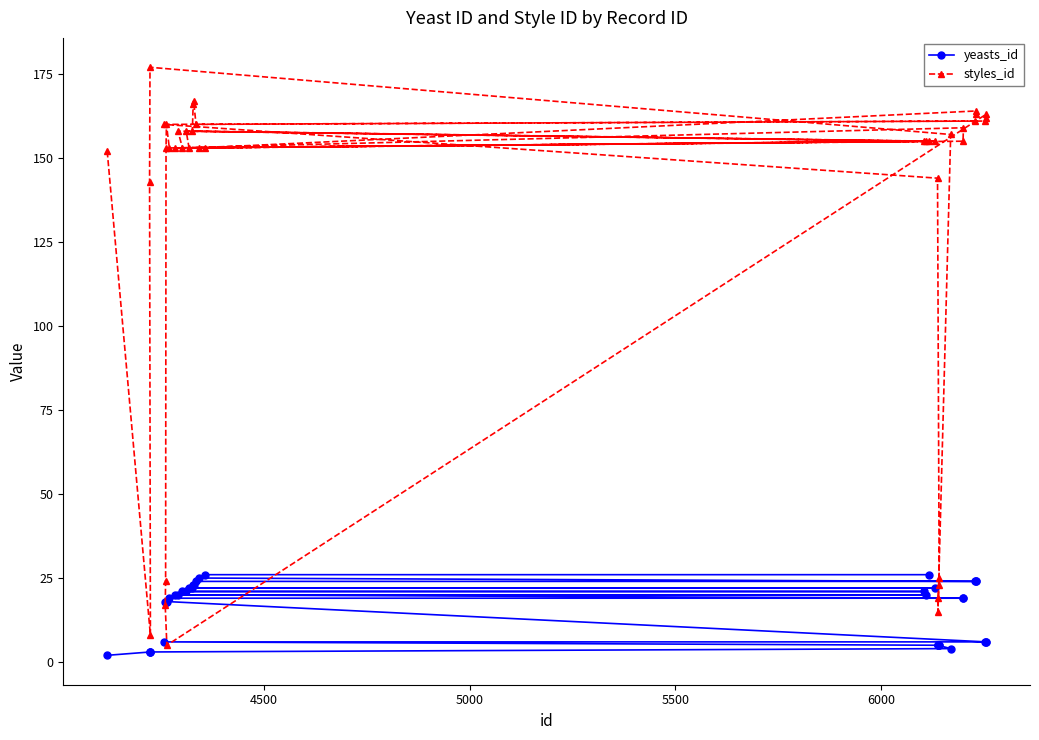

What is the value of the yeasts_id point at the 32nd from the left?

4